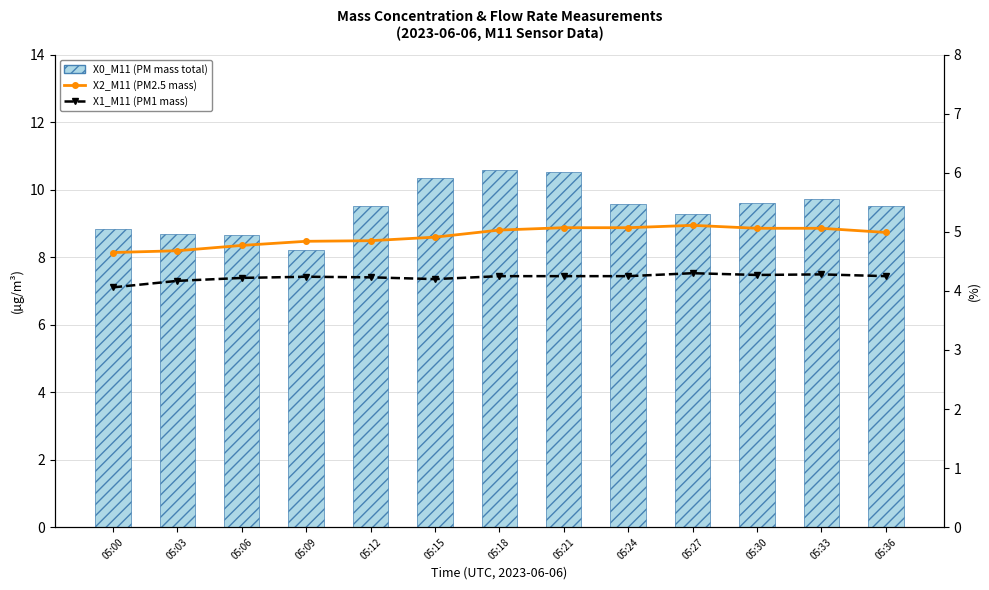

Which series has the widest spread of values?

X0_M11 (PM mass total)